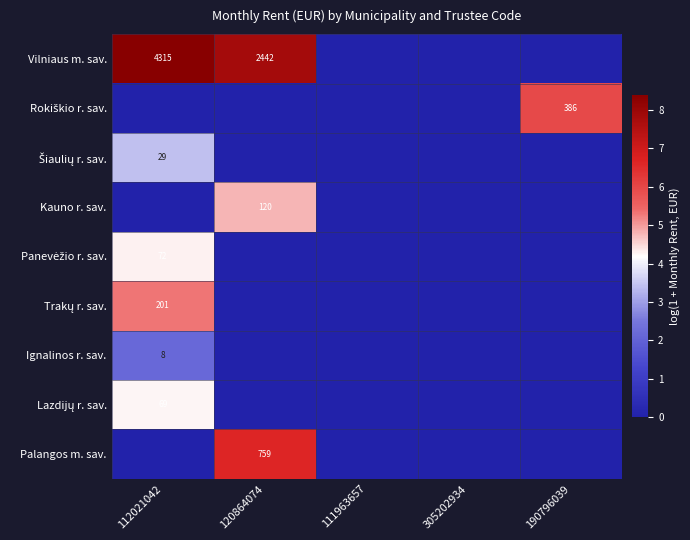

What is the average value of the Palangos m. sav. series?

1.3